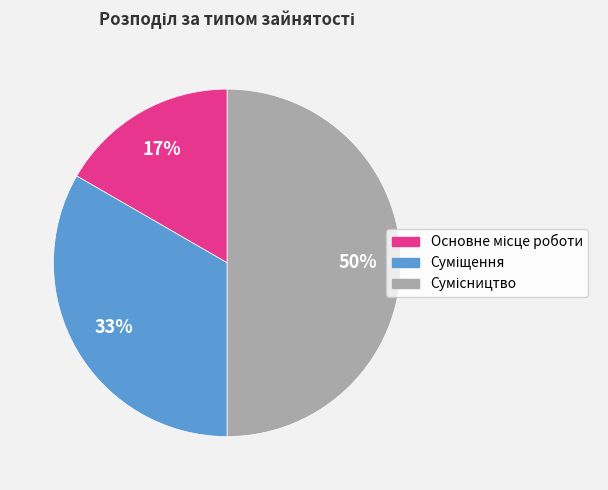

How many segments does this pie chart have?

3